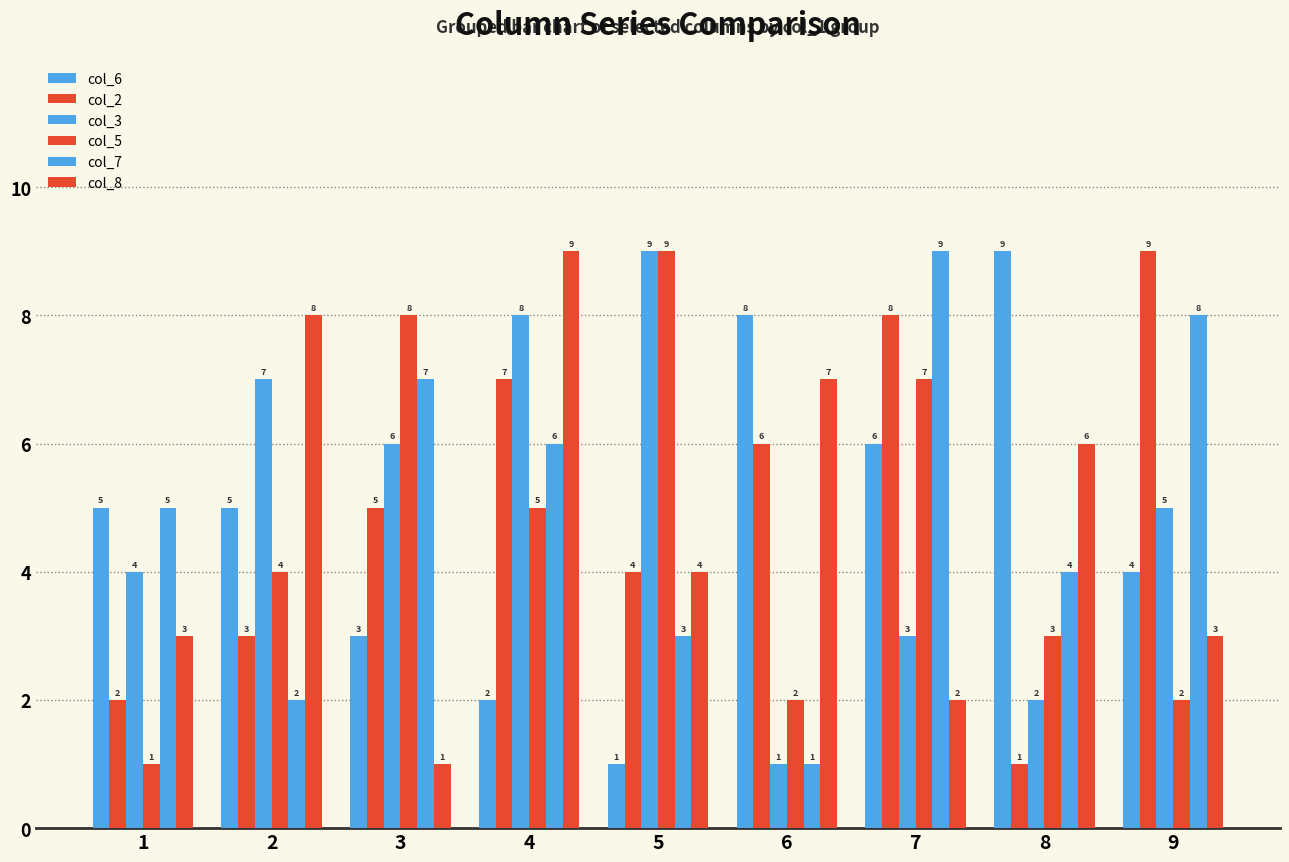

How many col_7 values are between 3 and 7?

5